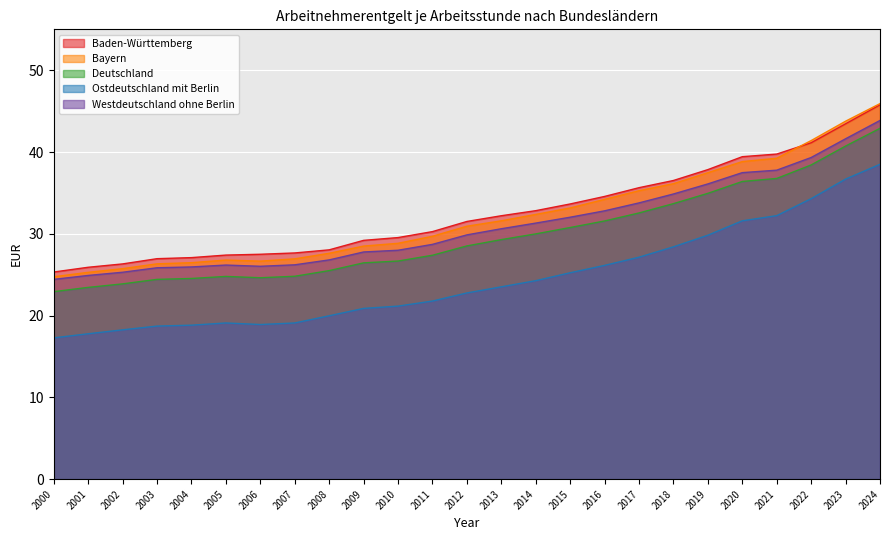

What is the approximate value of Baden-Württemberg at 2009?

29.2